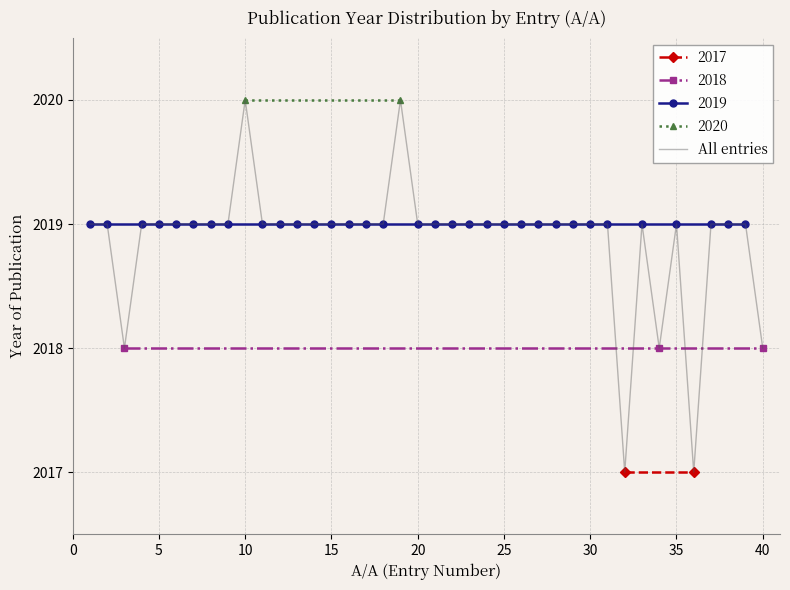

What is the highest value of the All entries series?

2020